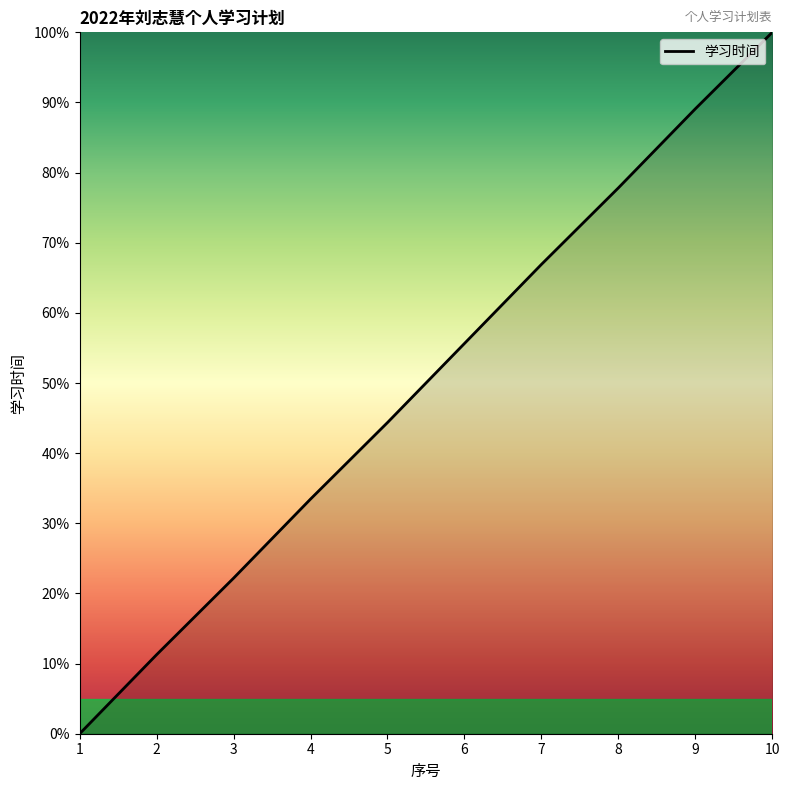

Count the number of categories in the chart.

10